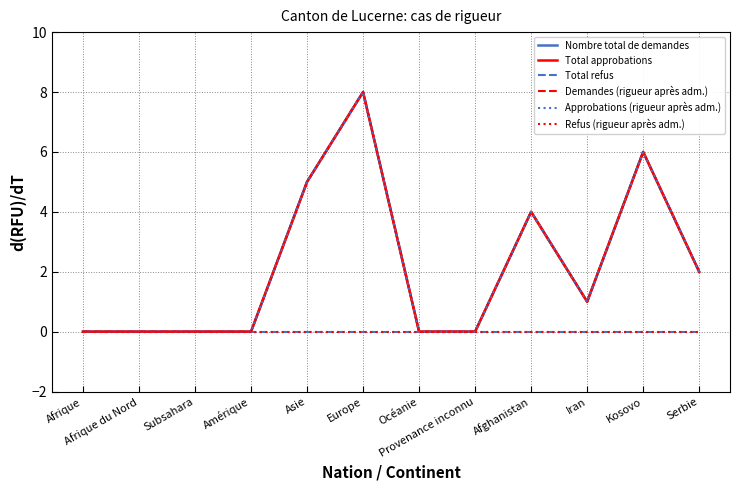

What is the sum of all Demandes (rigueur après adm.) values?

26